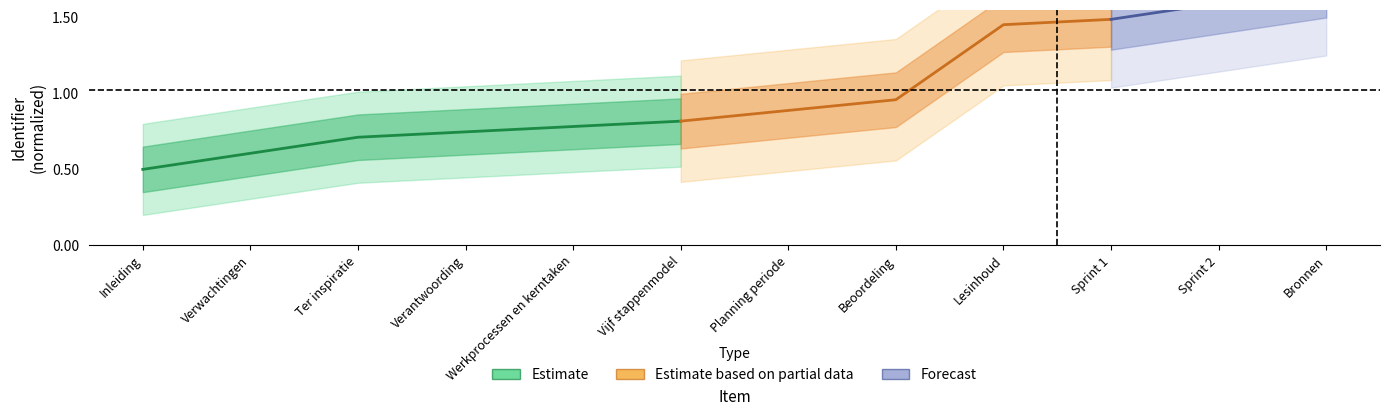

Does the chart display data point markers on the line(s)?

No